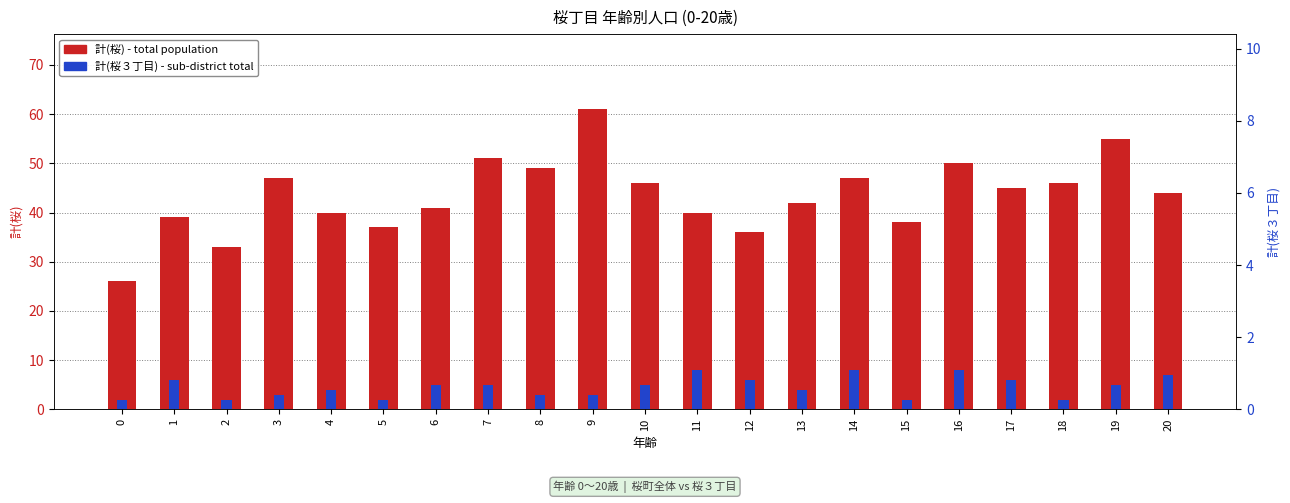

What is the maximum value shown in the chart?

61